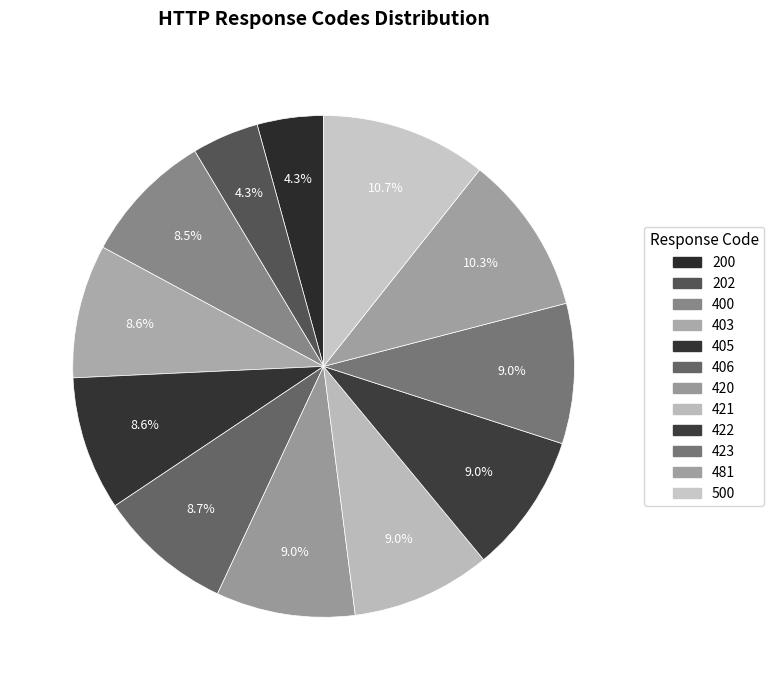

How many segments does this pie chart have?

12